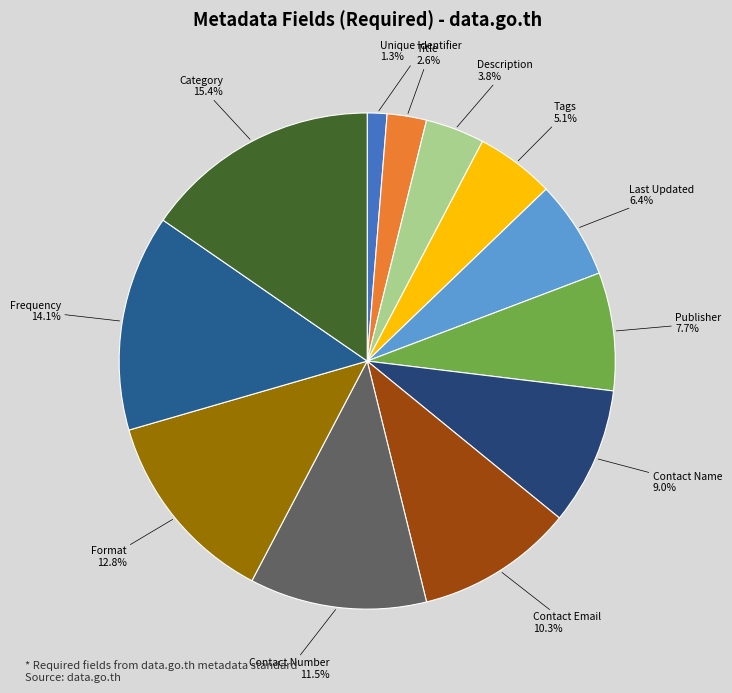

The Frequency slice represents 14% of the pie. True or false?

True